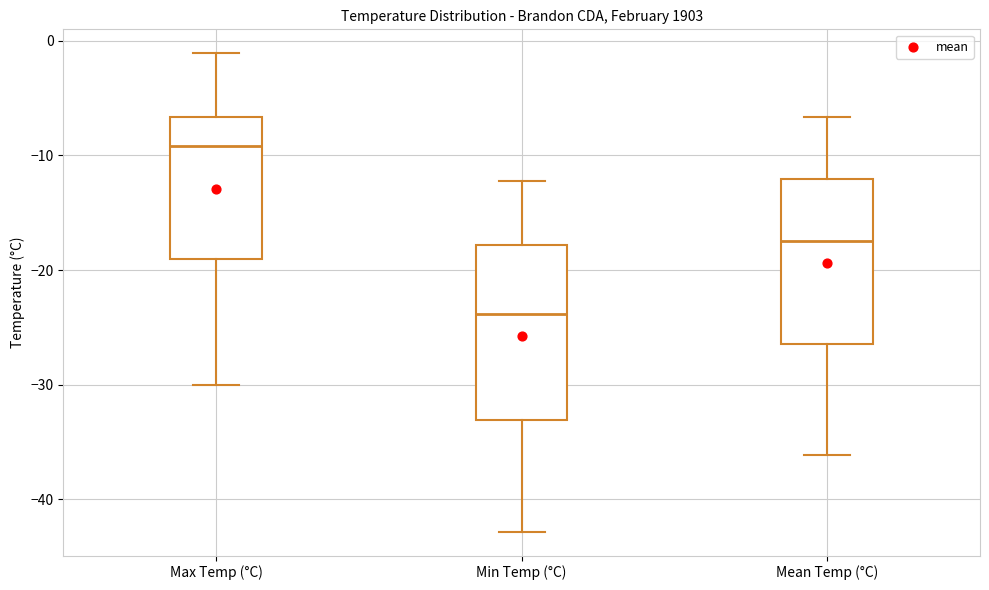

Reading left to right, read every box against the y-axis: the position of its median line, the range the box covers, and the ends of its whiskers. The values are not printed on the chart, so give them approximately, as read against the axis.

Max Temp (°C): median -9, box -19 to -7, whiskers -30 to -1
Min Temp (°C): median -24, box -33 to -18, whiskers -43 to -12
Mean Temp (°C): median -17, box -26 to -12, whiskers -36 to -7